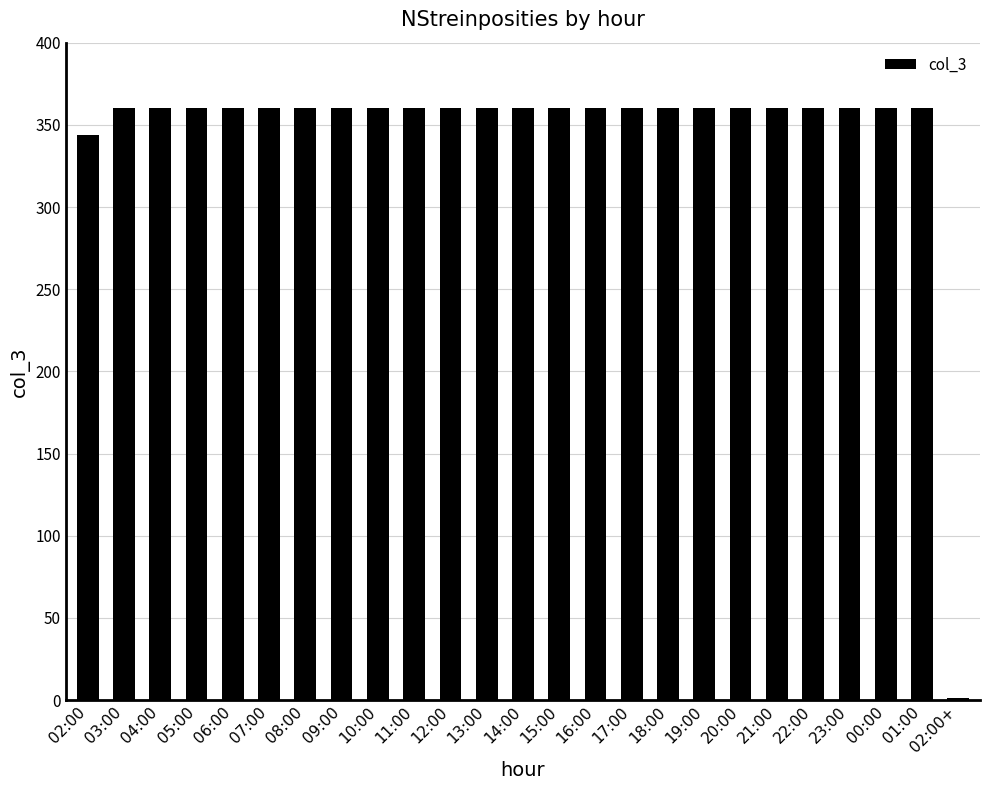

What is the sum of the values at 16:00 and 11:00?

720